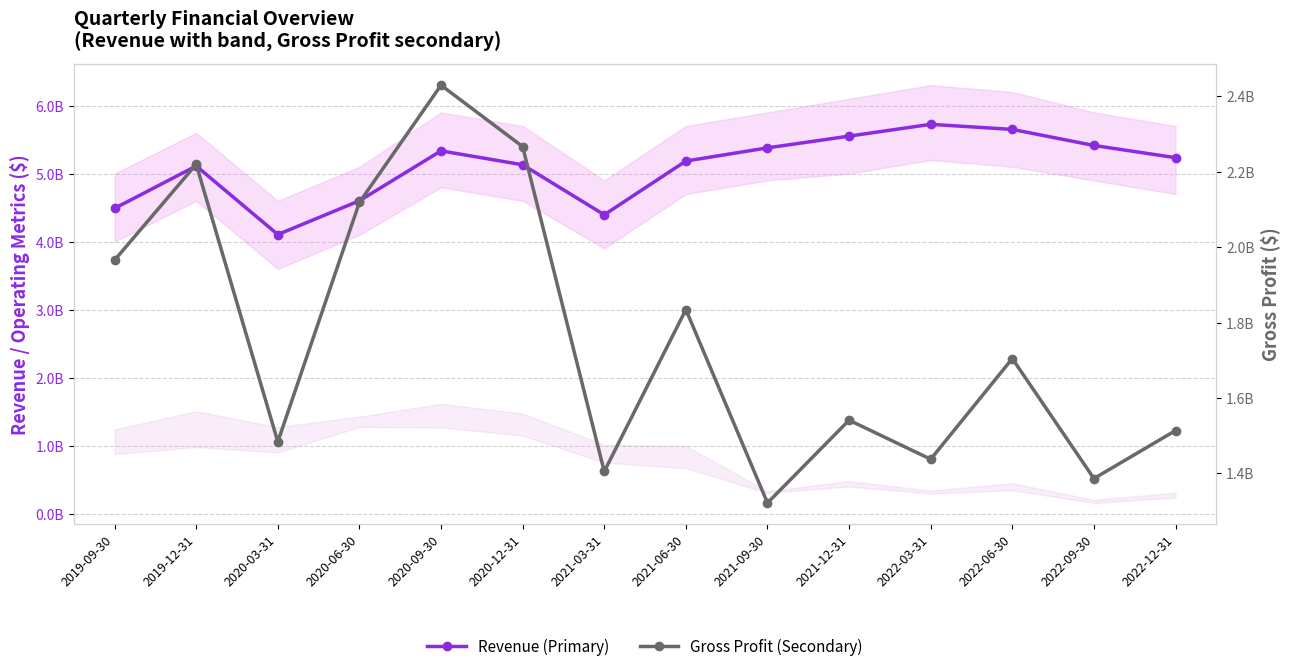

Reading left to right, transcribe all the data shown in this chart.

Revenue (Primary): 2019-09-30=4489600000	2019-12-31=5112500000	2020-03-31=4105000000	2020-06-30=4601100000	2020-09-30=5334800000	2020-12-31=5130100000	2021-03-31=4395400000	2021-06-30=5185100000	2021-09-30=5378800000	2021-12-31=5551400000	2022-03-31=5724900000	2022-06-30=5650100000	2022-09-30=5414100000	2022-12-31=5234800000
Gross Profit (Secondary): 2019-09-30=1965600000	2019-12-31=2219600000	2020-03-31=1484000000	2020-06-30=2118700000	2020-09-30=2429300000	2020-12-31=2266500000	2021-03-31=1405200000	2021-06-30=1834400000	2021-09-30=1321800000	2021-12-31=1541200000	2022-03-31=1437700000	2022-06-30=1704600000	2022-09-30=1386500000	2022-12-31=1513700000